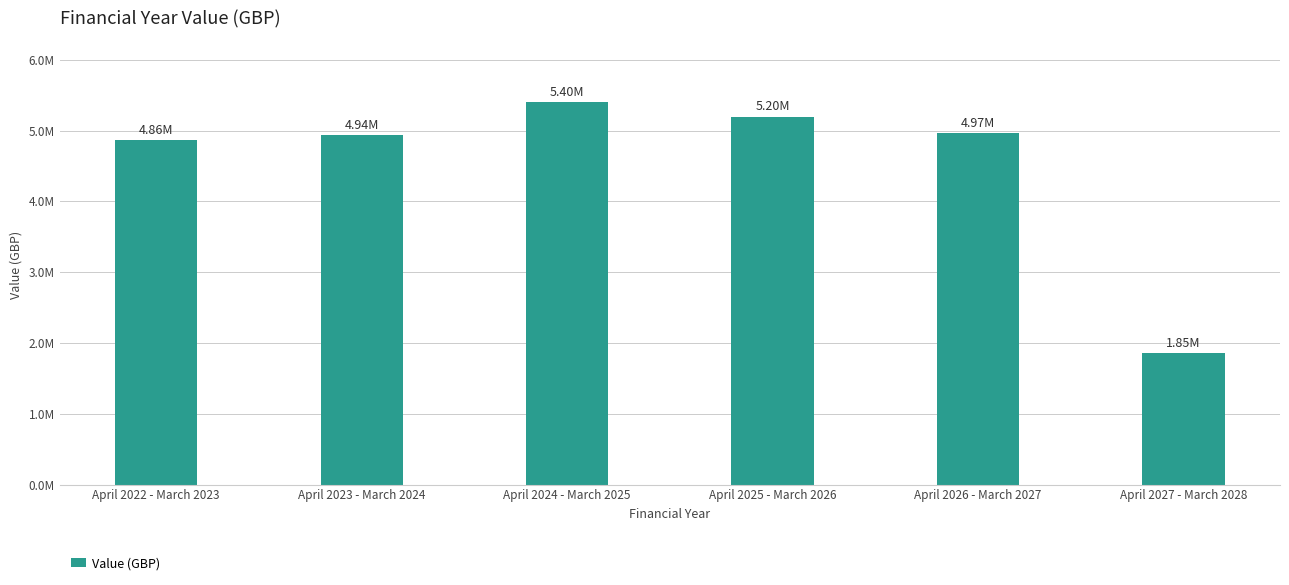

Rank the categories by value from lowest to highest.

April 2027 - March 2028, April 2022 - March 2023, April 2023 - March 2024, April 2026 - March 2027, April 2025 - March 2026, April 2024 - March 2025